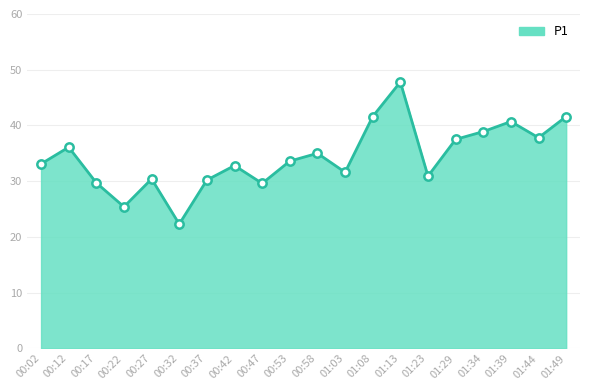

Which category has the lowest value across all series?

00:32